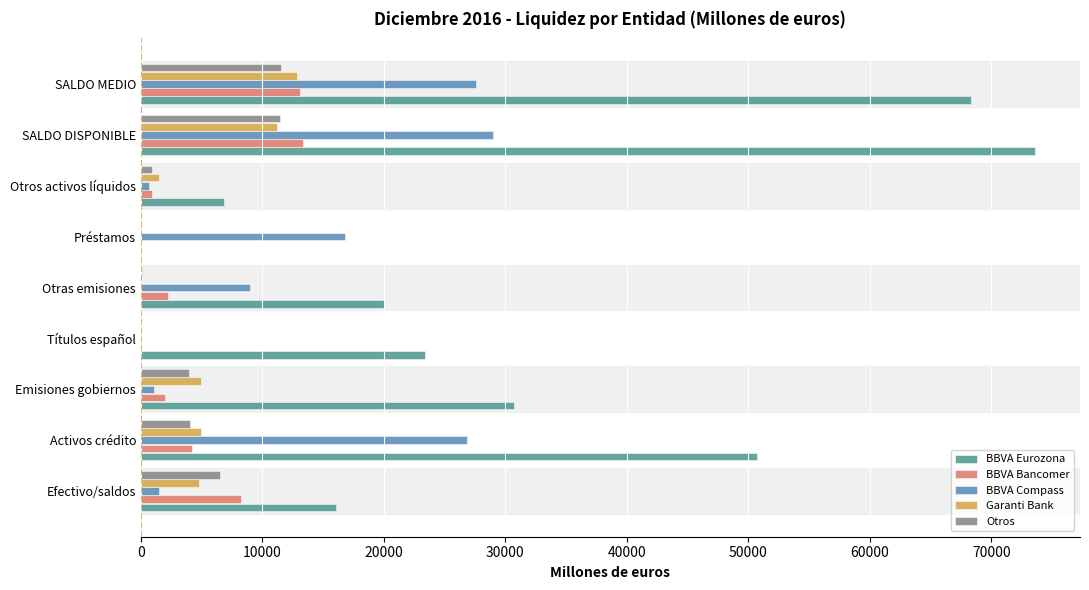

How many distinct data groups are displayed?

5